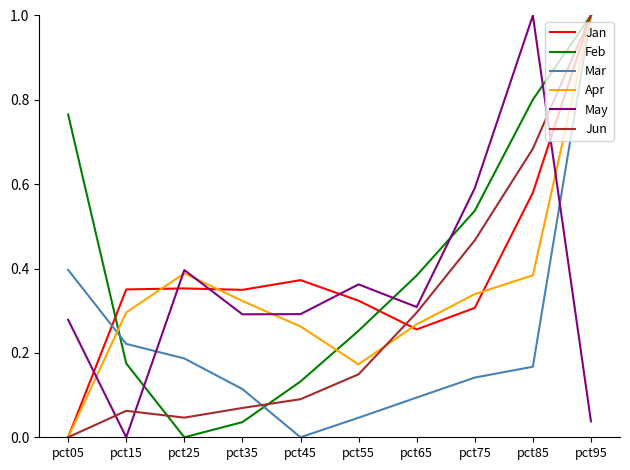

True or false: May and Feb cross at least once.

True